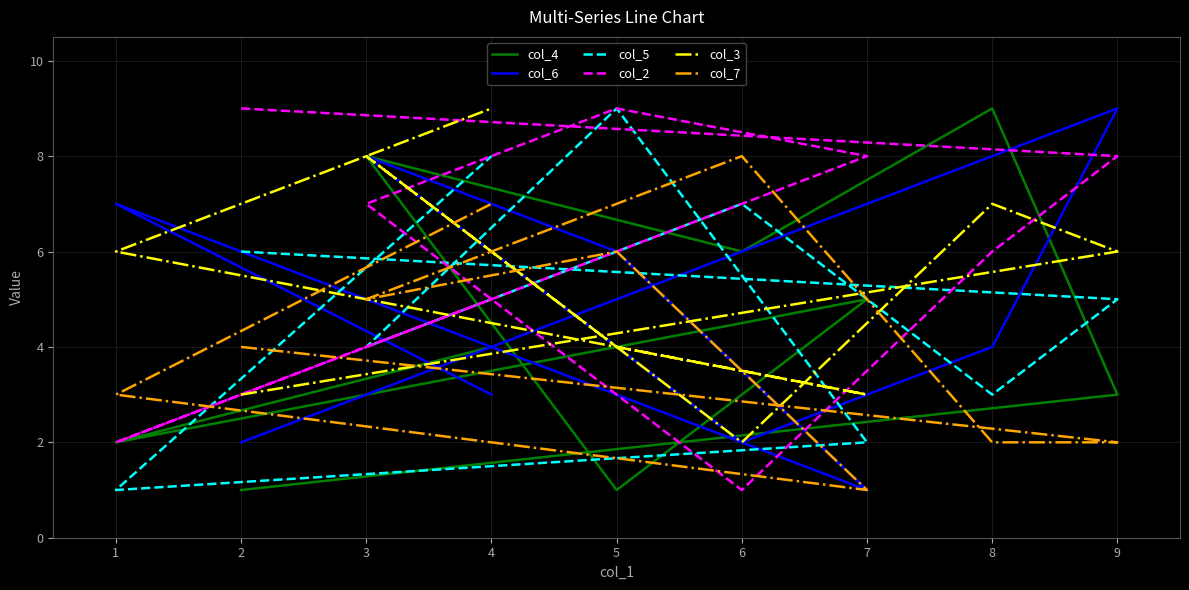

At which category does the chart reach its peak across all series?

8